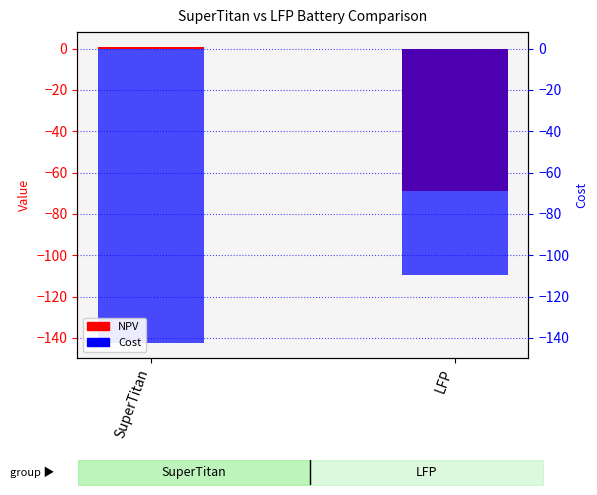

The value of NPV at LFP is -21.4. True or false?

False